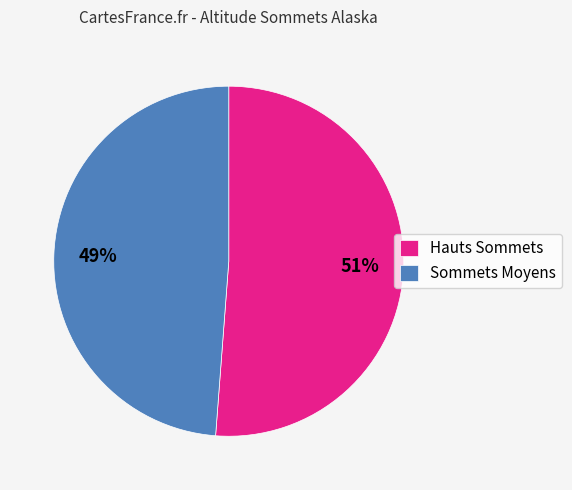

To the nearest percent, what portion does Sommets Moyens represent?

49%